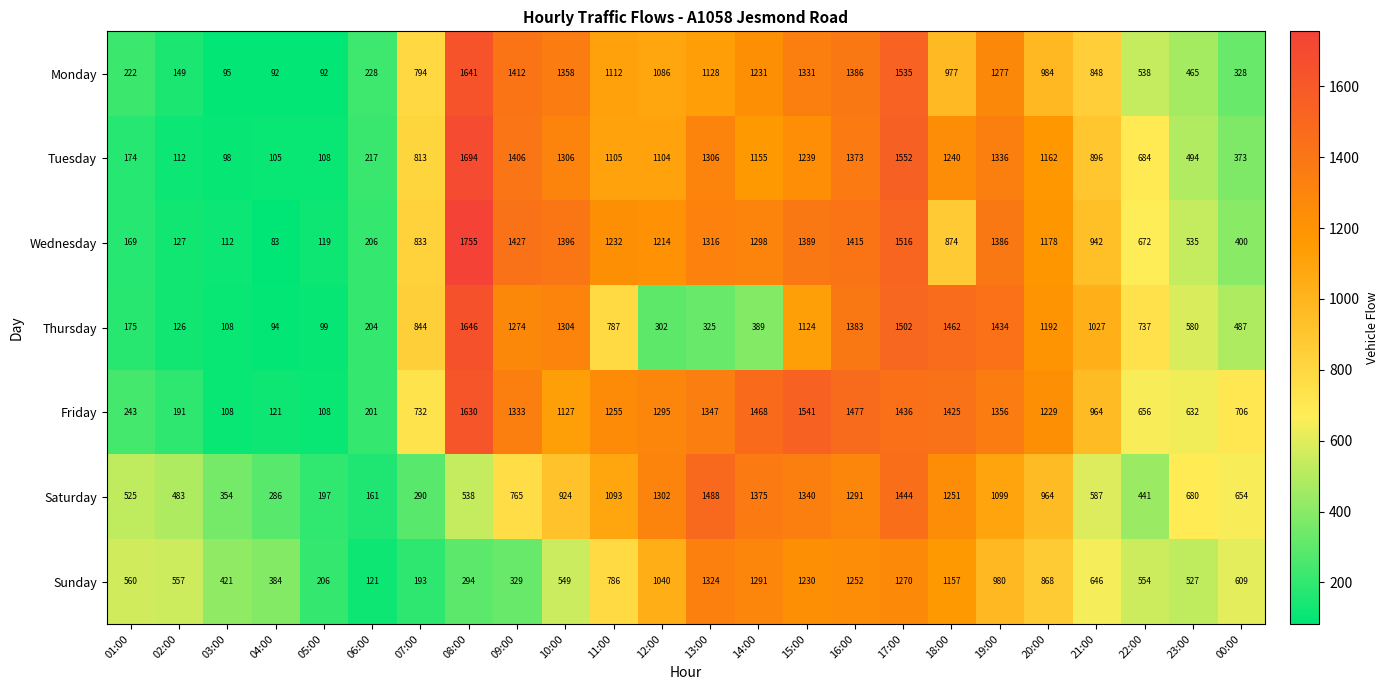

What is the sum of the Friday values at 02:00 and 19:00?

1547